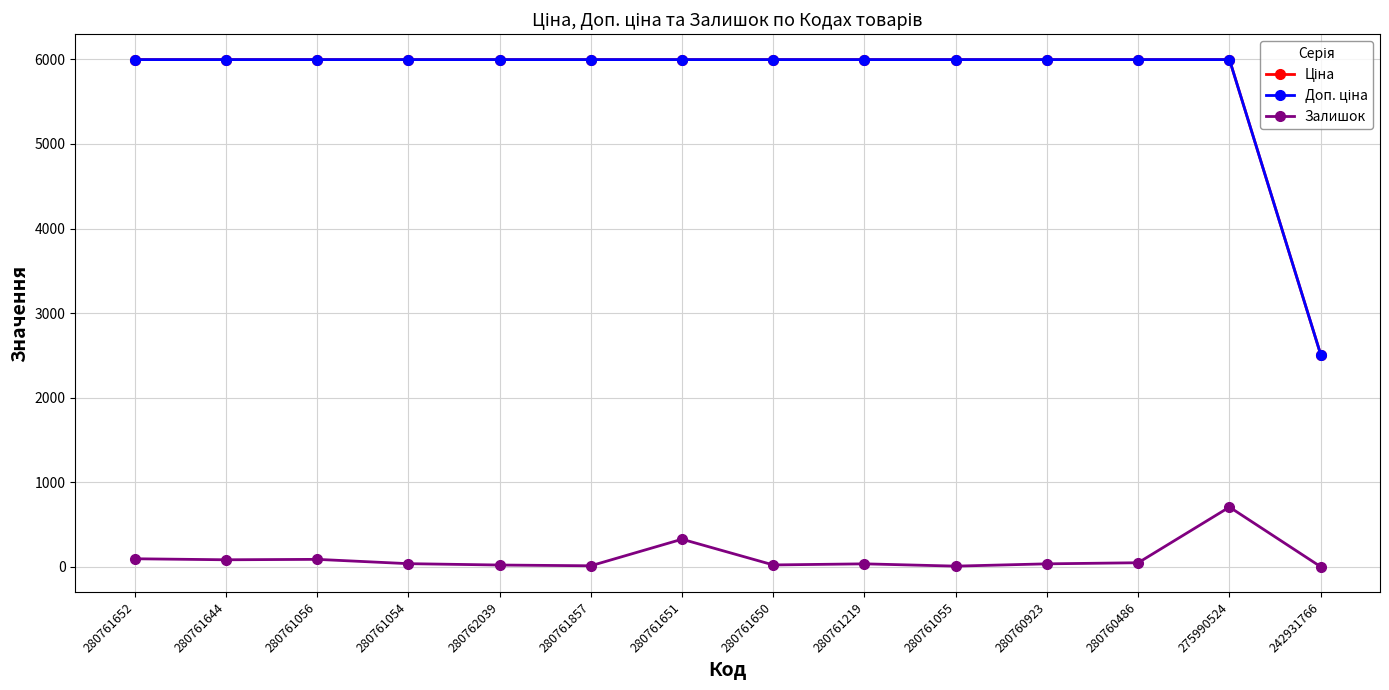

At how many categories does at least one series exceed 809?

14